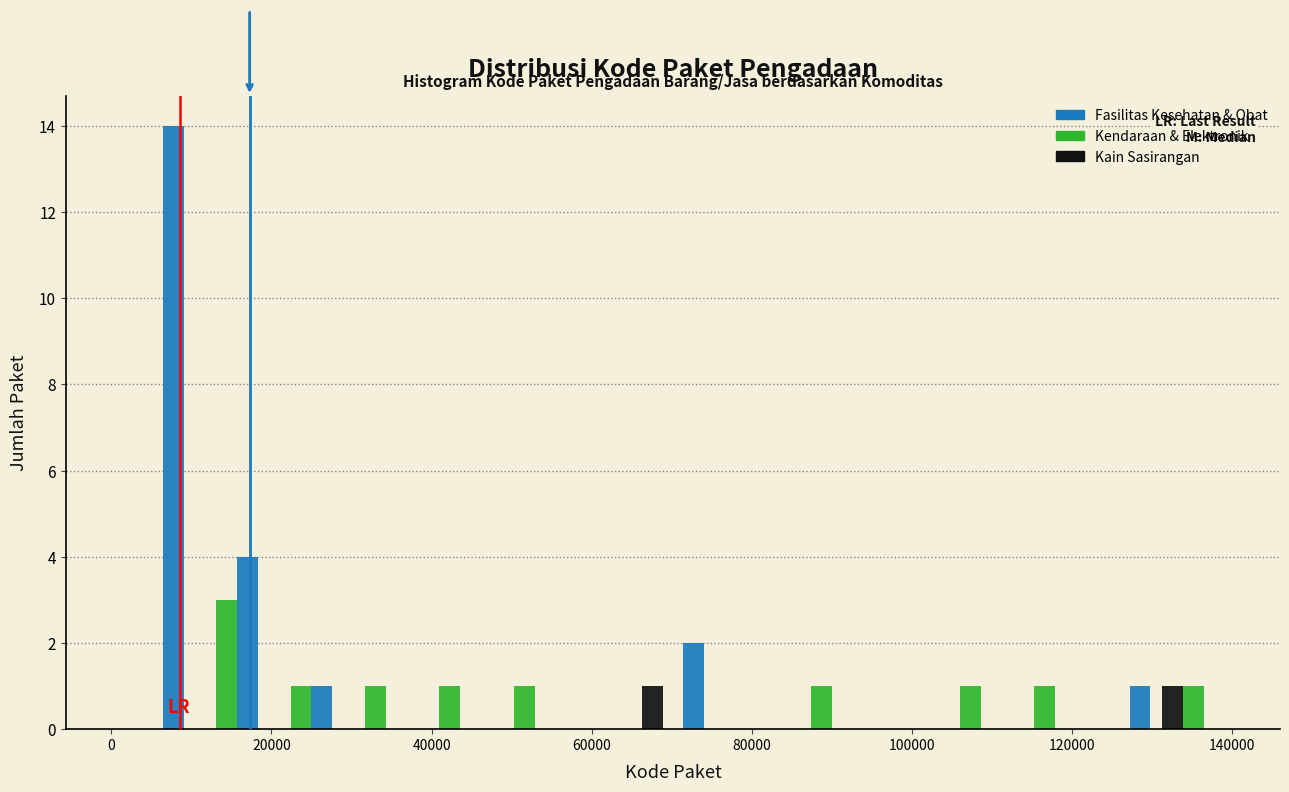

In the Fasilitas Kesehatan & Obat series, which range on the x-axis has the tallest bar?

0 to 10000